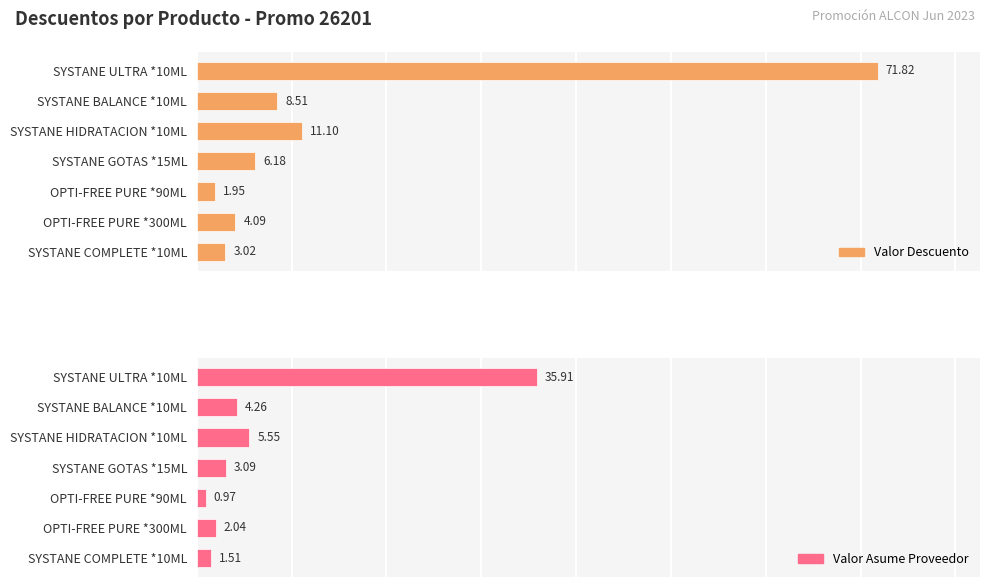

Rank the series at 3 from lowest to highest value.

Valor Asume Proveedor, Valor Descuento